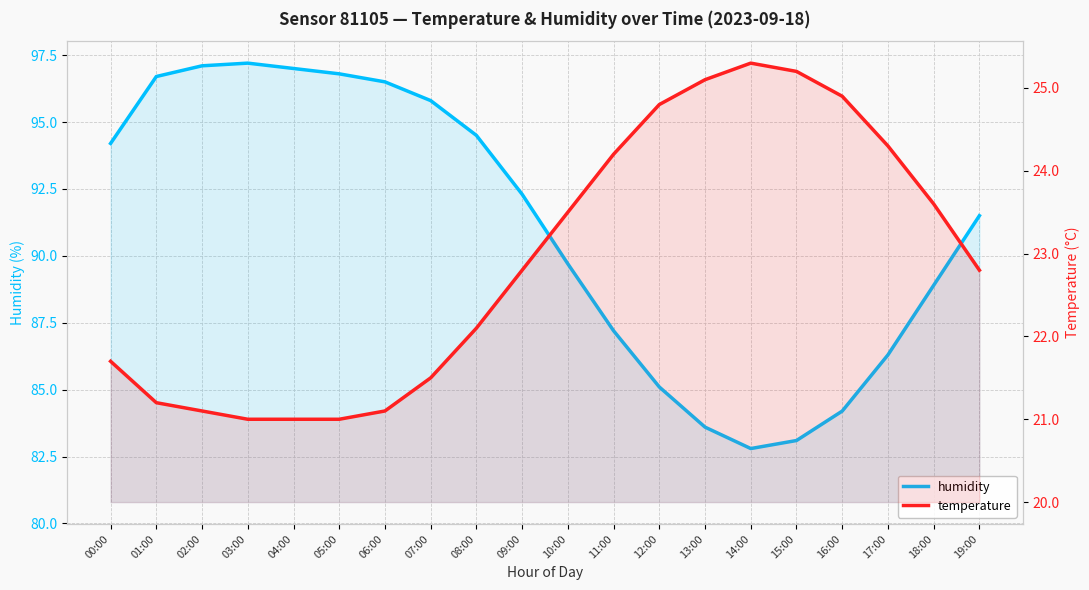

What is the value of the temperature point at the 12th from the left?

24.2